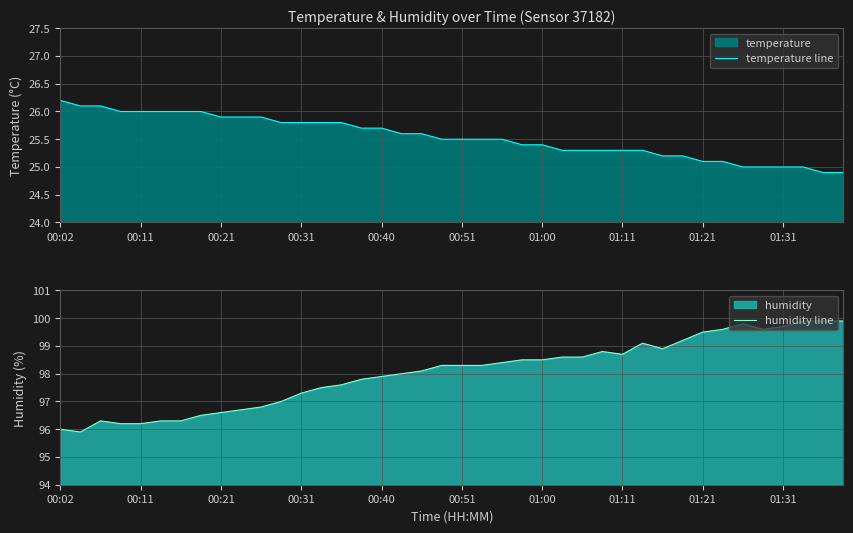

The humidity line series shows 41.4 at 00:40. True or false?

False